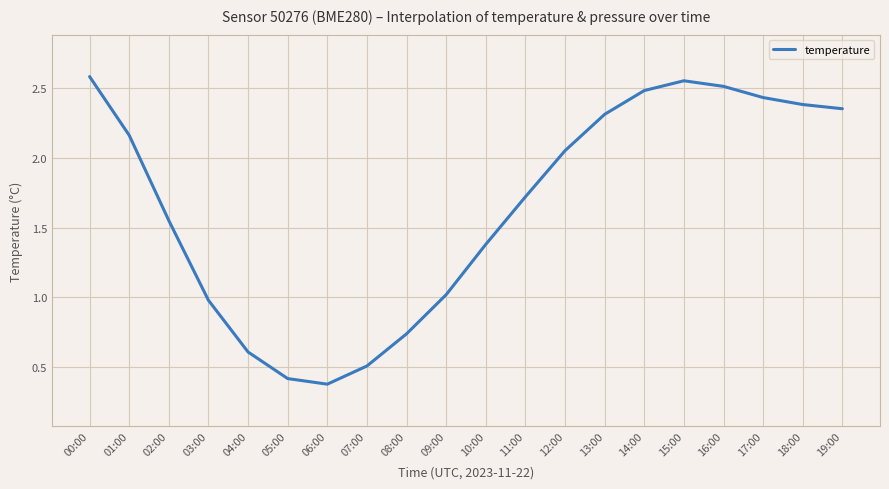

Count the number of categories in the chart.

20